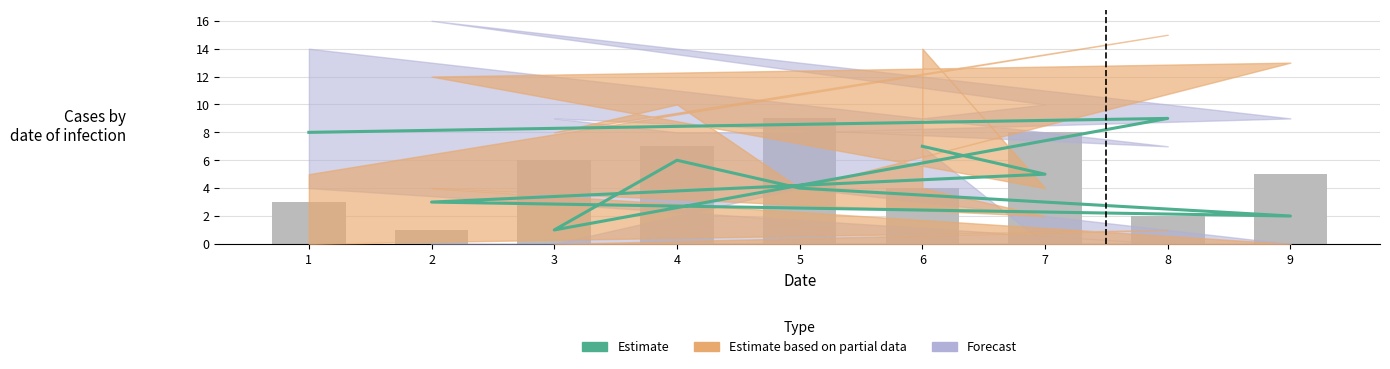

Is the value of col_7 at 4 greater than the value of Estimate at 8?

No